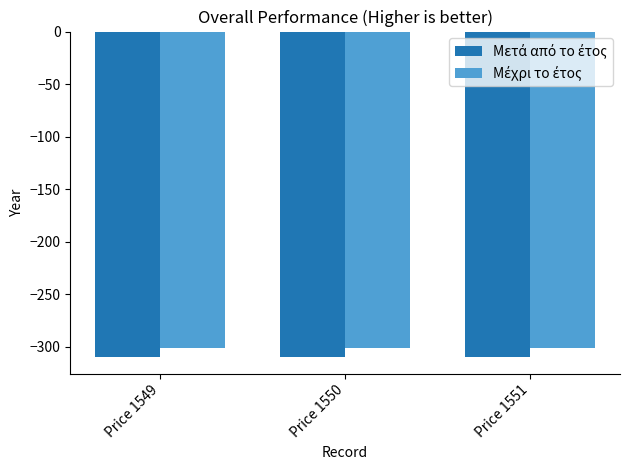

What is the difference between the highest and lowest values at Price 1550?

9